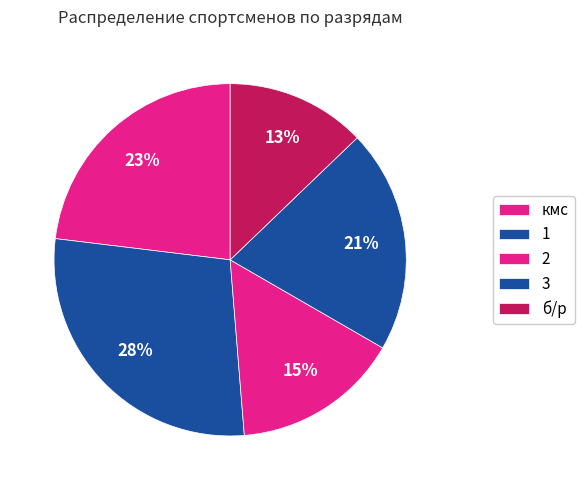

To the nearest percent, what portion does б/р represent?

13%